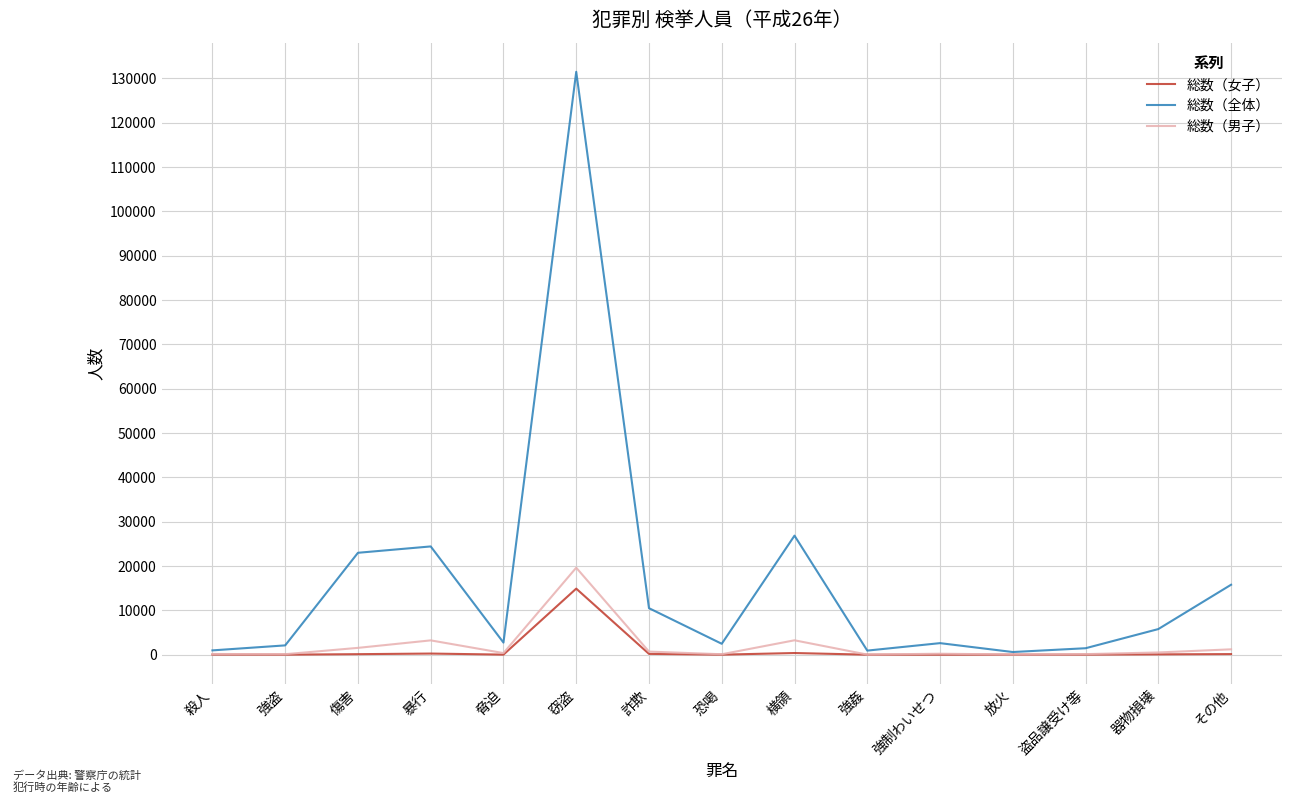

At which label does 総数（男子） reach its peak?

窃盗